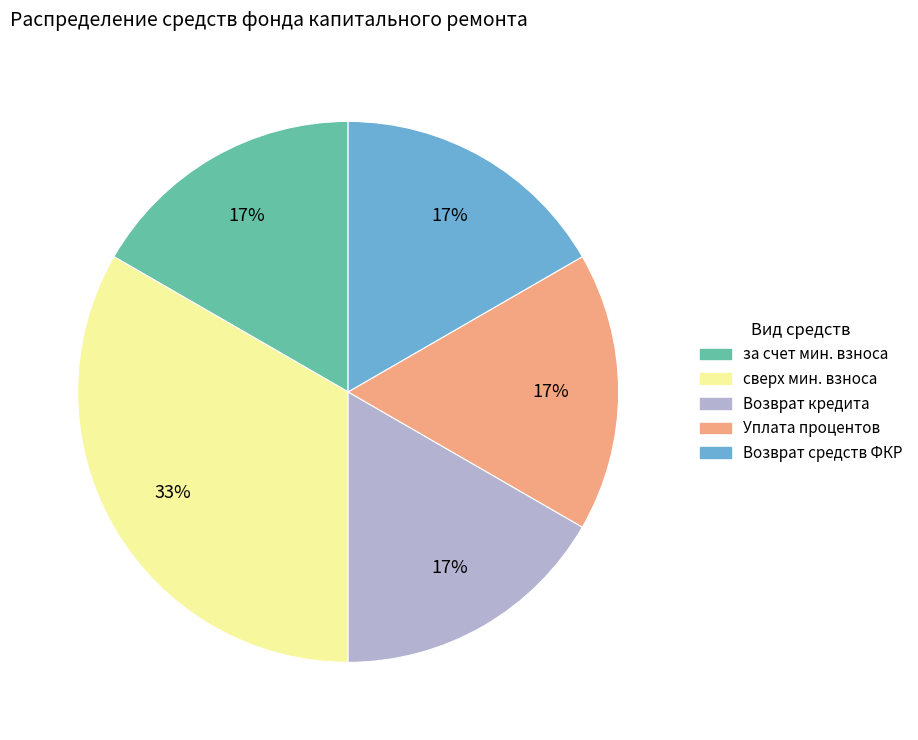

Is there any slice that represents more than half of the pie?

No